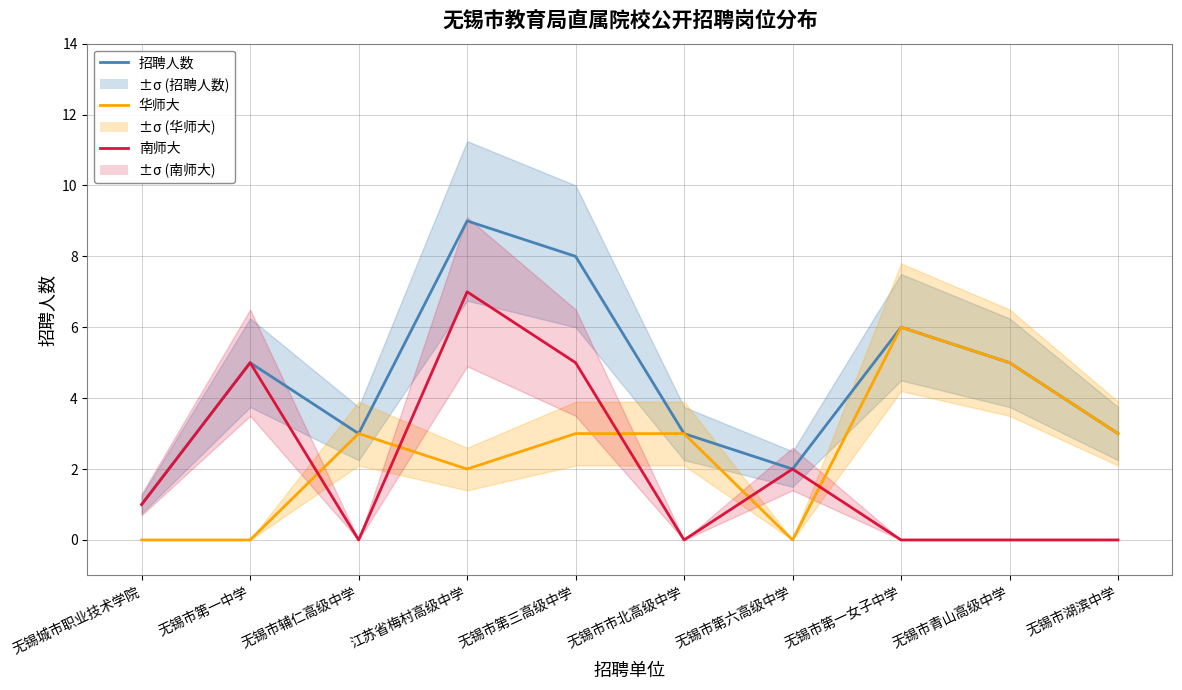

Reading left to right, list all the values displayed in this chart.

招聘人数: 1	5	3	9	8	3	2	6	5	3
华师大: 0	0	3	2	3	3	0	6	5	3
南师大: 1	5	0	7	5	0	2	0	0	0